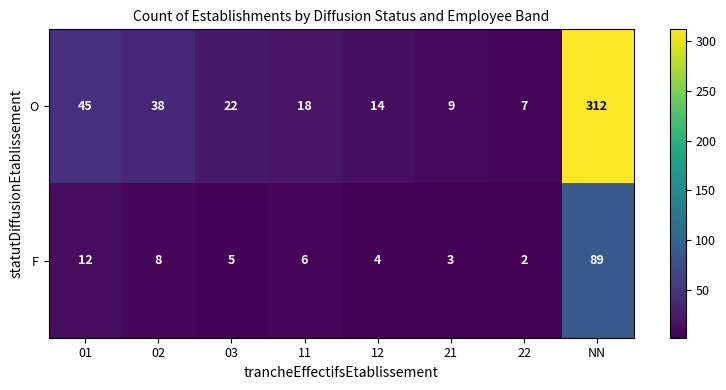

Is the value of O at NN greater than the value of F at 03?

Yes